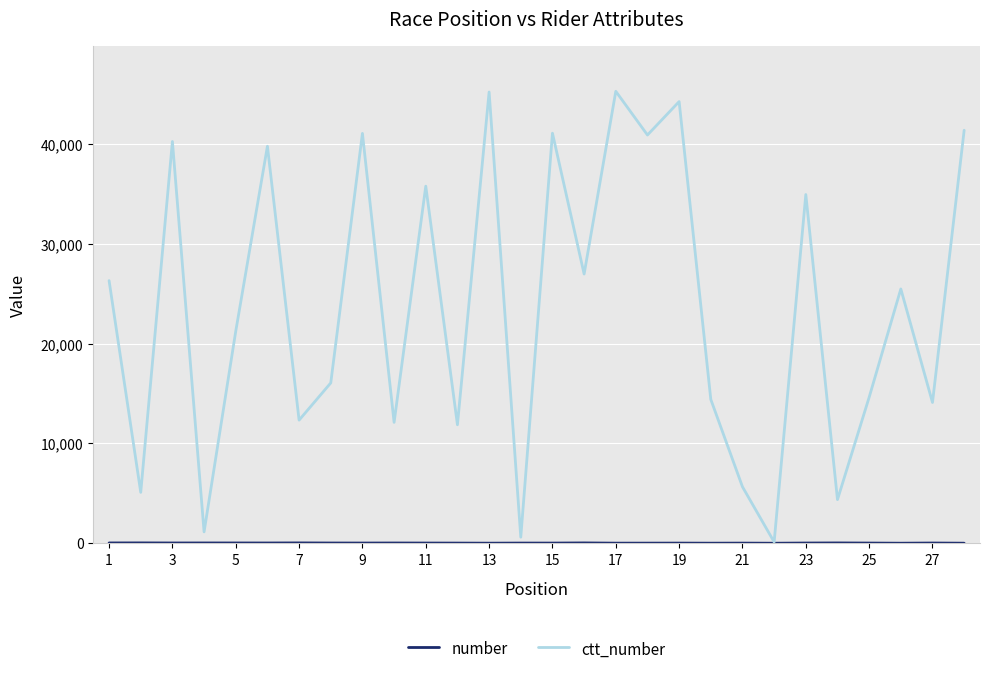

Rank the series by their maximum value, from highest to lowest.

ctt_number, number